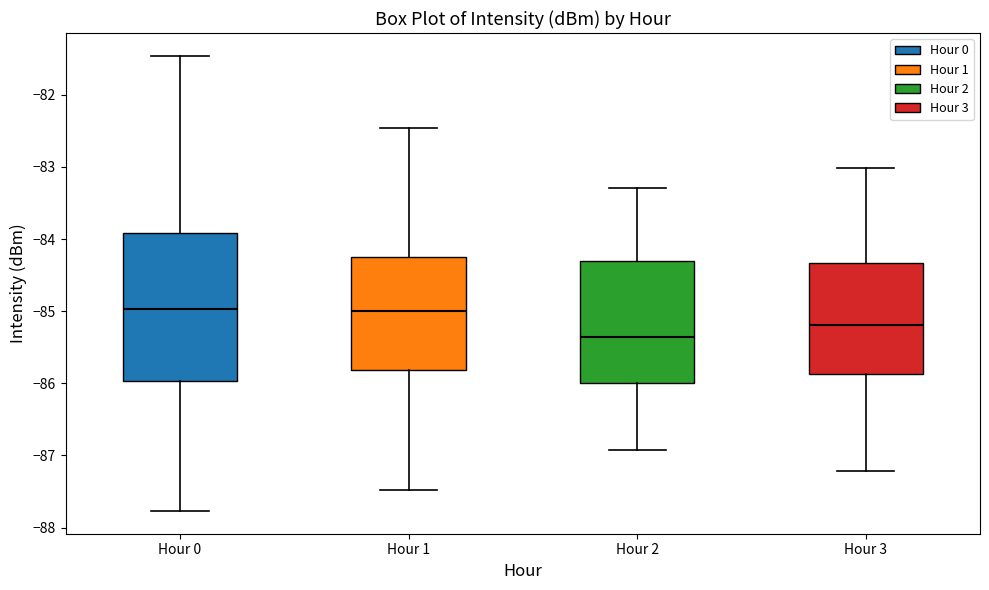

Reading left to right, read every box against the y-axis: the position of its median line, the range the box covers, and the ends of its whiskers. The values are not printed on the chart, so give them approximately, as read against the axis.

Hour 0: median -85.0, box -86.0 to -83.9, whiskers -87.8 to -81.5
Hour 1: median -85.0, box -85.8 to -84.3, whiskers -87.5 to -82.5
Hour 2: median -85.4, box -86.0 to -84.3, whiskers -86.9 to -83.3
Hour 3: median -85.2, box -85.9 to -84.3, whiskers -87.2 to -83.0